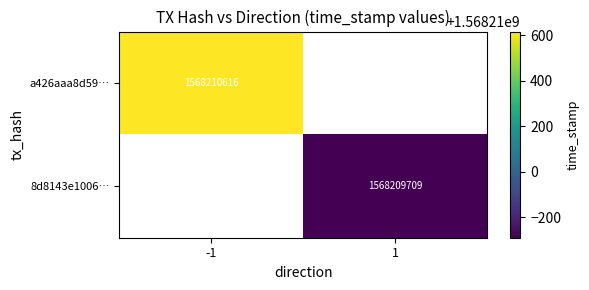

Rank the series by their maximum value, from highest to lowest.

a426aaa8d59368ae9f74232dd94967e5f345ef4, 8d8143e1006f0fbffd8995faaf73371d38ddb73